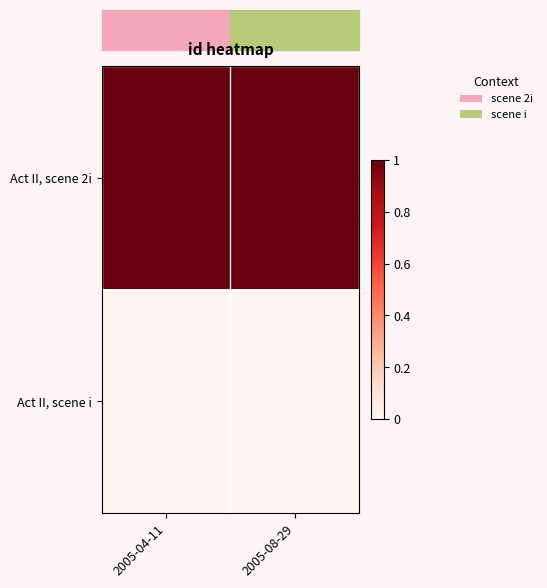

Which series has the largest total across all categories?

Act II, scene 2i